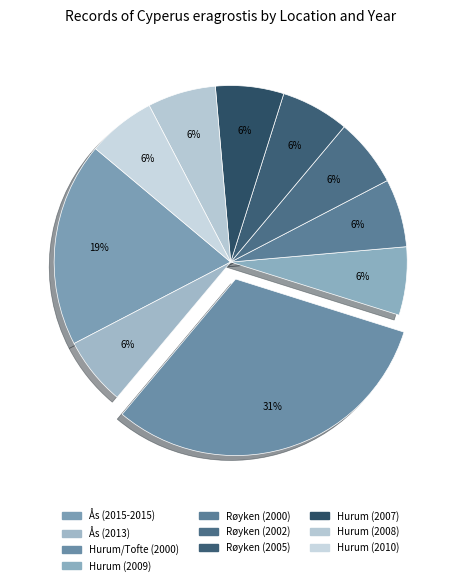

How many segments does this pie chart have?

10